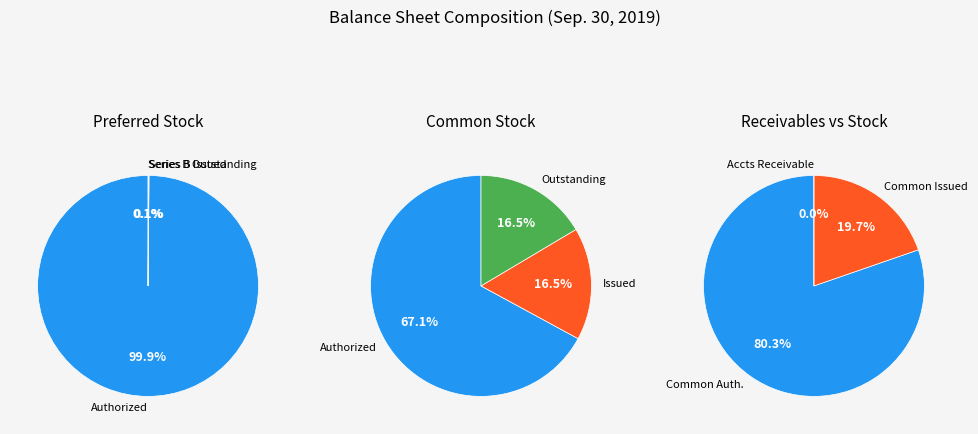

What is the change in value from Accounts receivable related party to Common stock shares issued?

+24536963